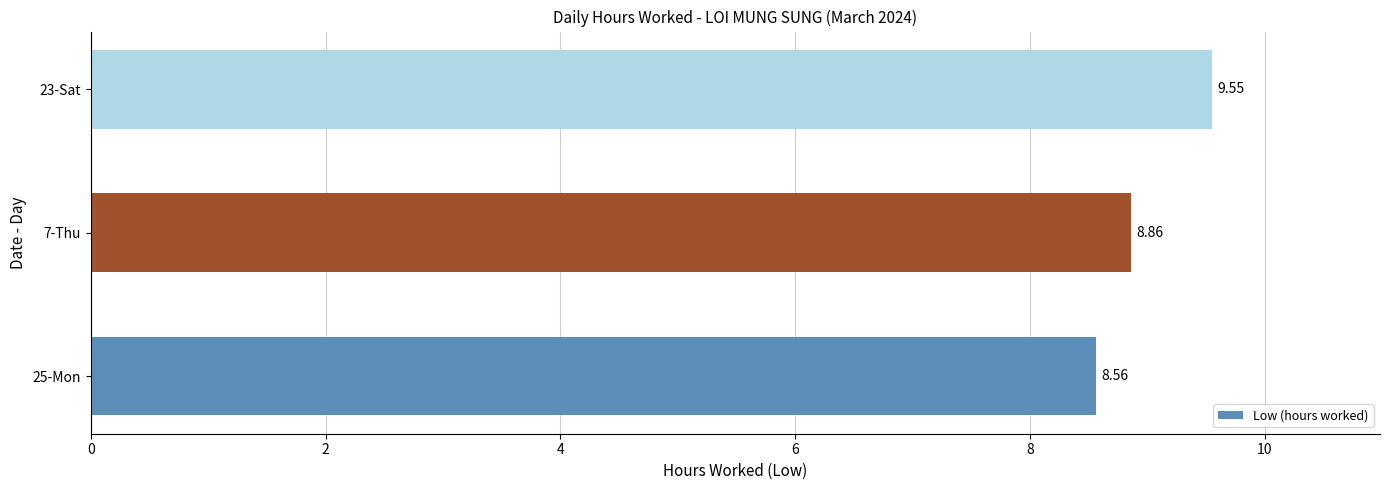

What is the sum of the values at 25-Mon and 23-Sat?

18.1